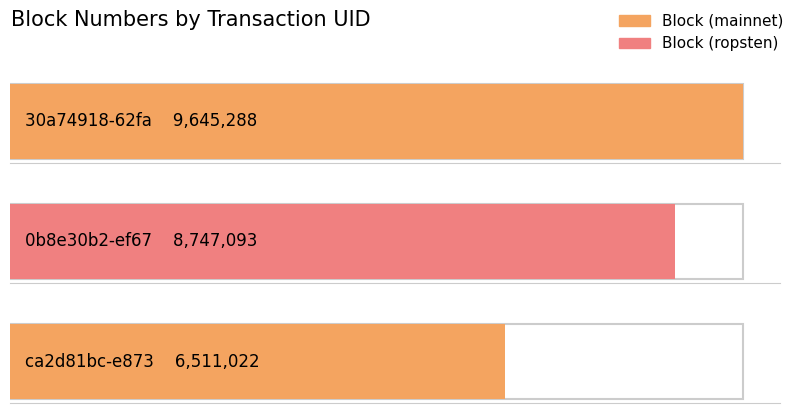

What is the greatest value displayed?

9645288